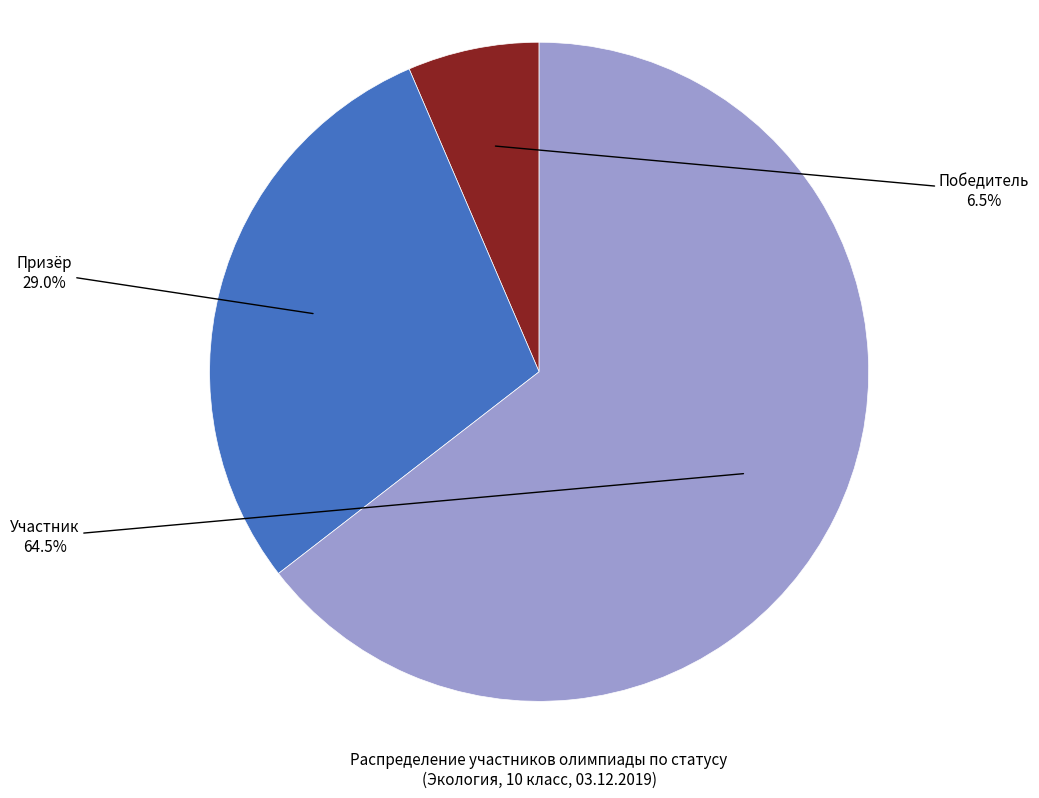

Does any single category account for the majority?

Yes